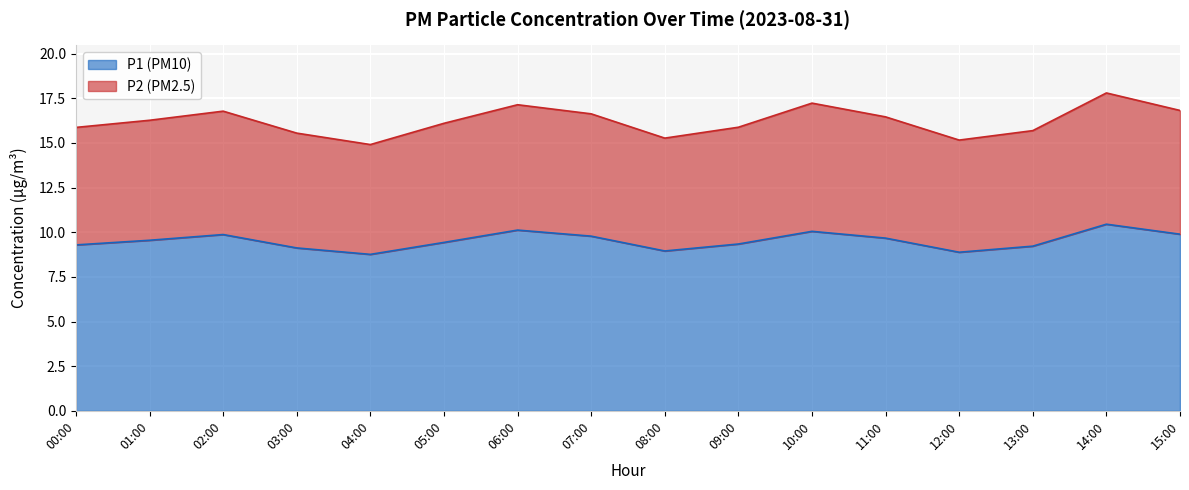

Does the chart display data point markers on the line(s)?

No